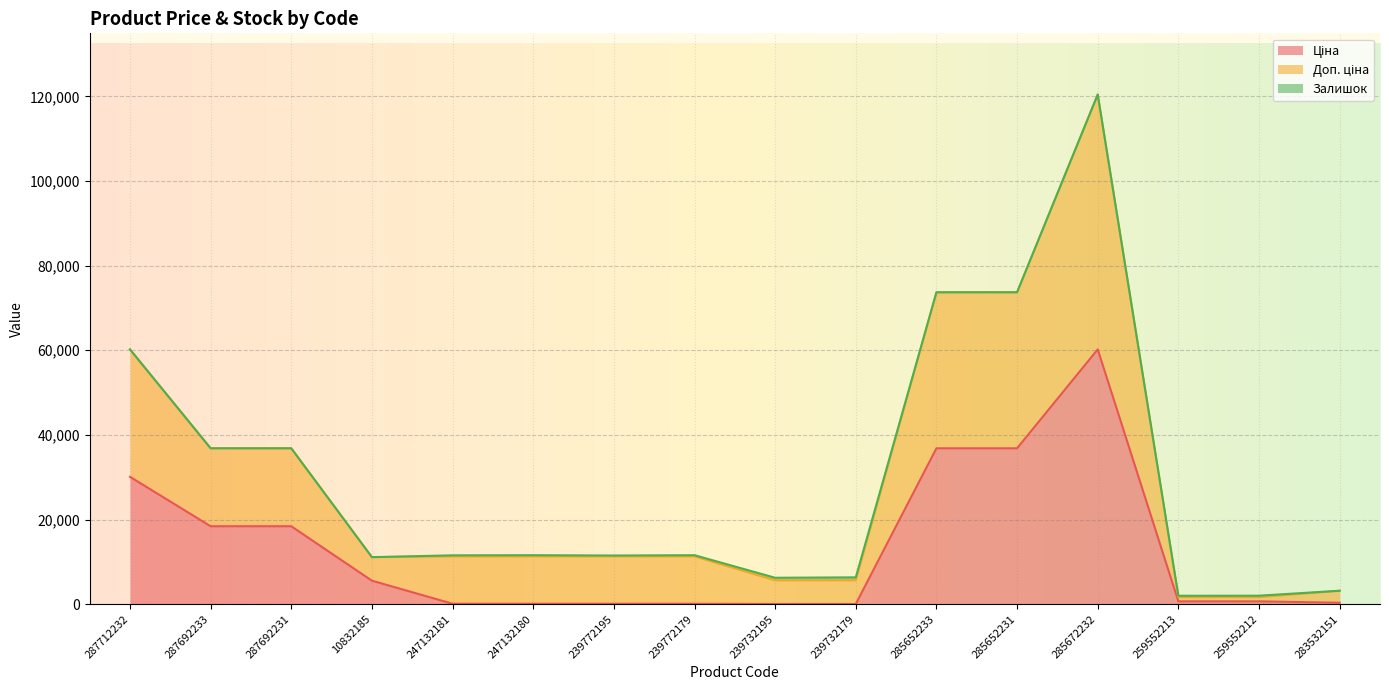

True or false: Ціна and Доп. ціна intersect in this chart.

False